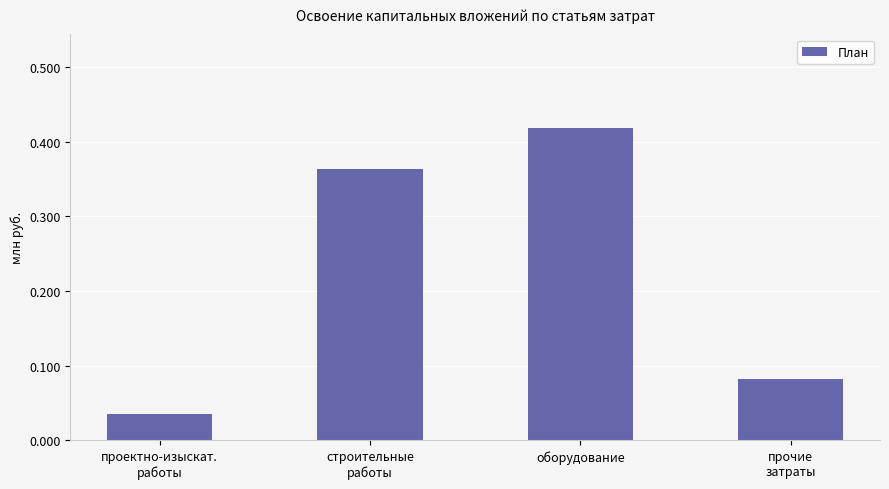

Where is the data nearest to the value 0?

проектно-изыскат.
работы